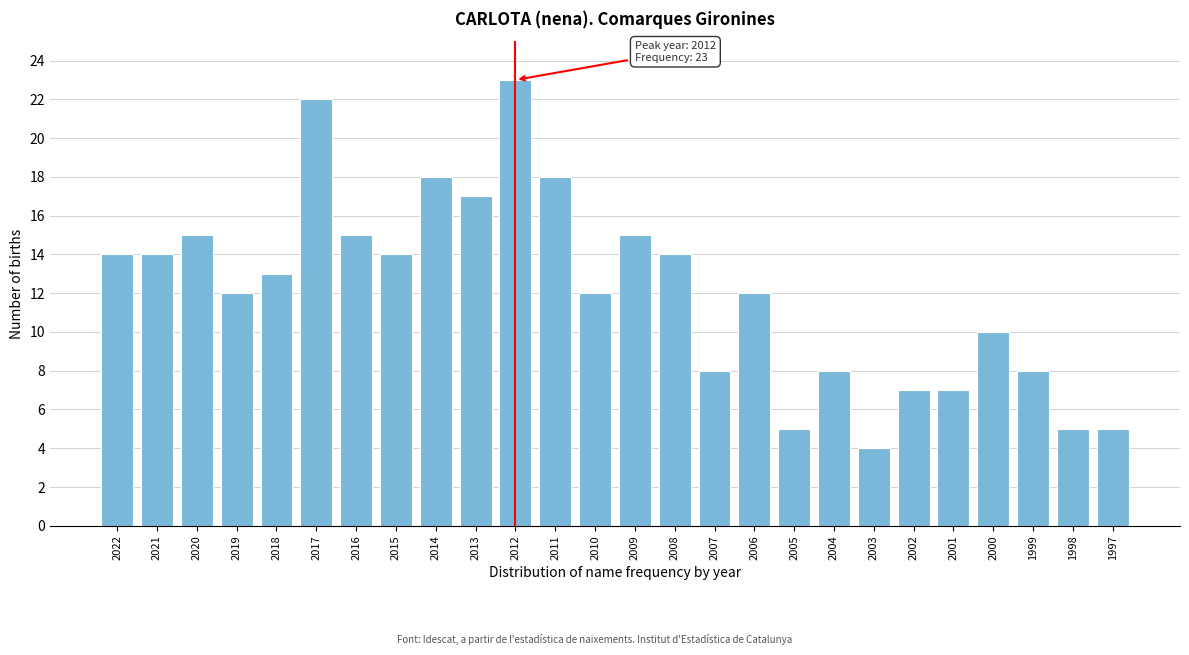

Reading right to left, transcribe all the data shown in this chart.

5	5	8	10	7	7	4	8	5	12	8	14	15	12	18	23	17	18	14	15	22	13	12	15	14	14